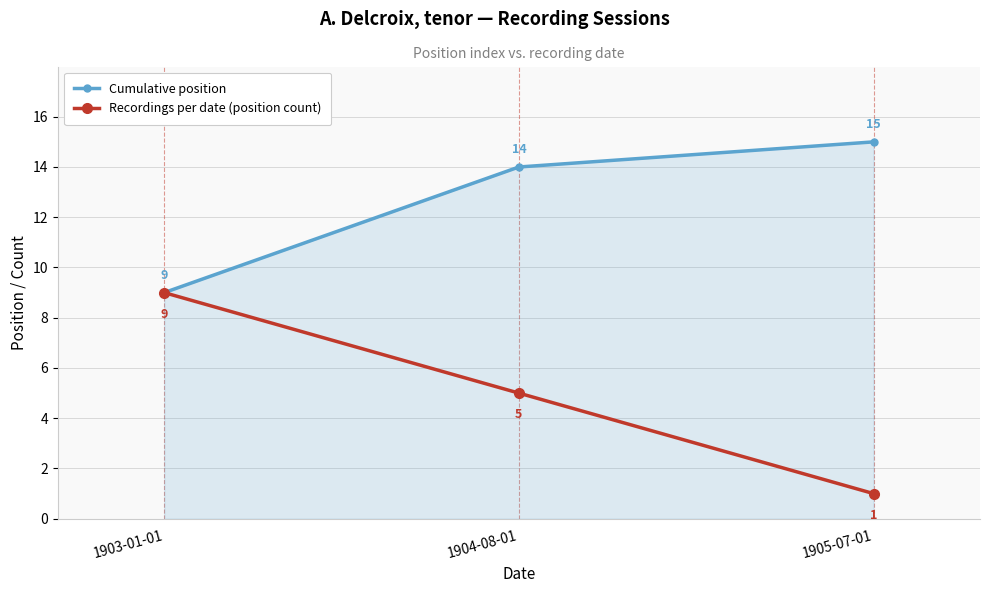

What position from the left is 1905-07-01?

3